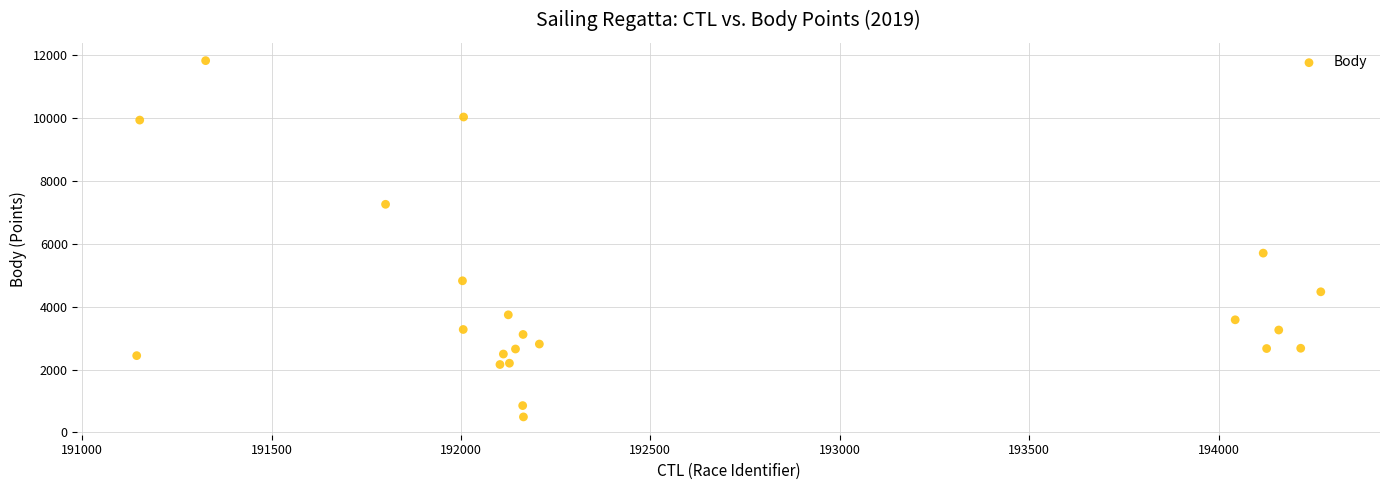

What Y value in the scatter plot is closest to 6160?

5704